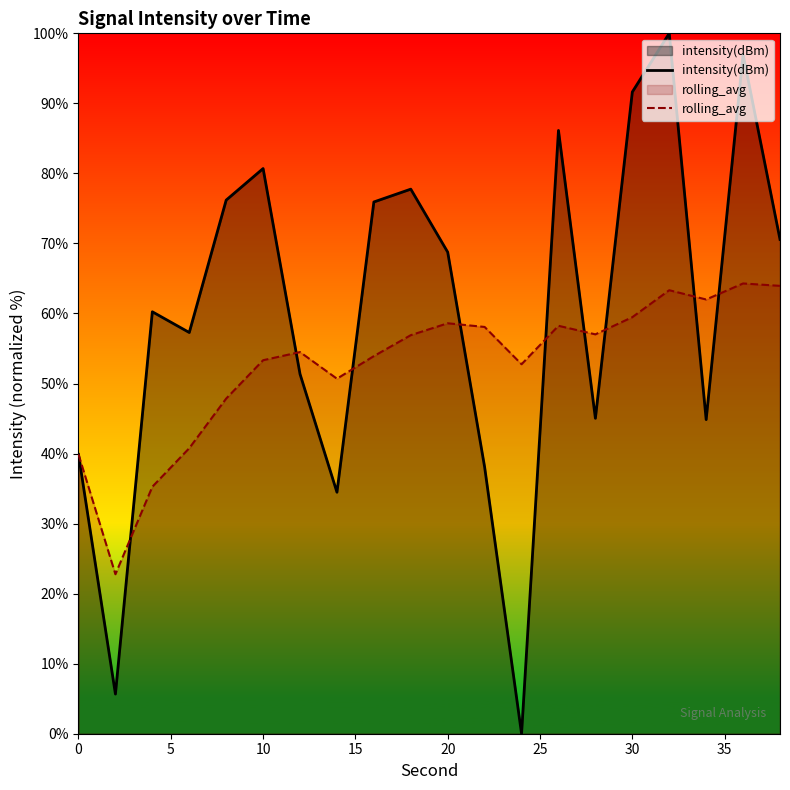

Is the value of rolling_avg at 10 greater than the value of intensity(dBm) at 10?

No